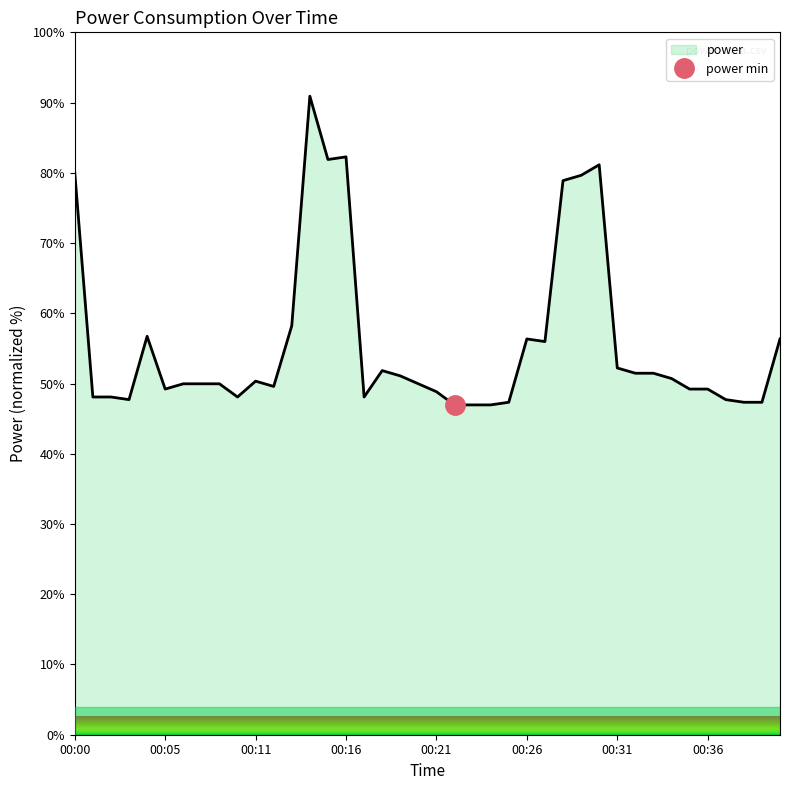

Rank the categories by value from highest to lowest.

00:14, 00:16, 00:15, 00:30, 00:00, 00:29, 00:28, 00:13, 00:04, 00:26, 00:40, 00:27, 00:31, 00:18, 00:32, 00:33, 00:19, 00:34, 00:11, 00:06, 00:08, 00:09, 00:20, 00:12, 00:05, 00:35, 00:36, 00:21, 00:01, 00:02, 00:10, 00:17, 00:03, 00:37, 00:25, 00:38, 00:39, 00:22, 00:23, 00:24